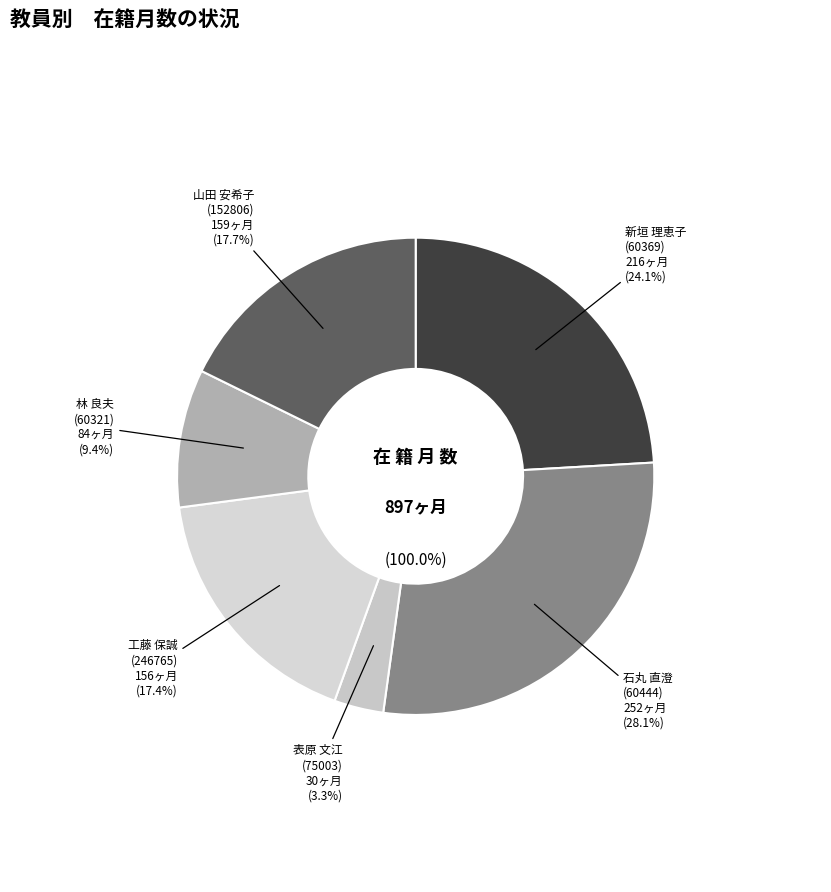

To the nearest percent, what portion does 表原 文江
(75003) represent?

3%